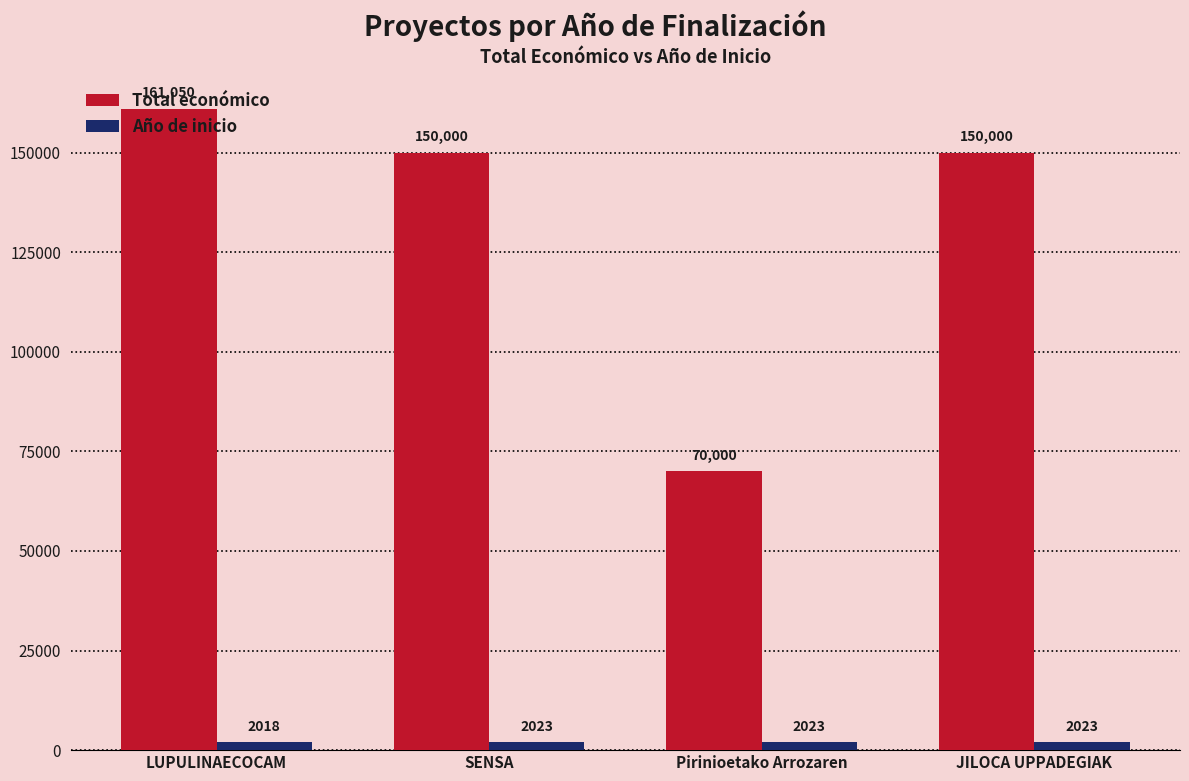

How many bars are there in total?

8